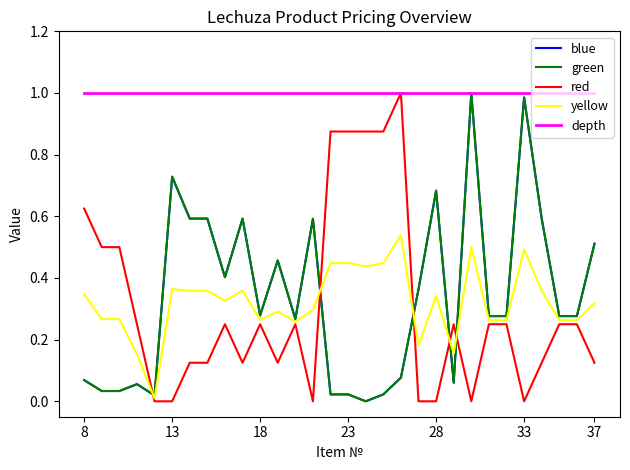

How many intersections are there between red and green?

5